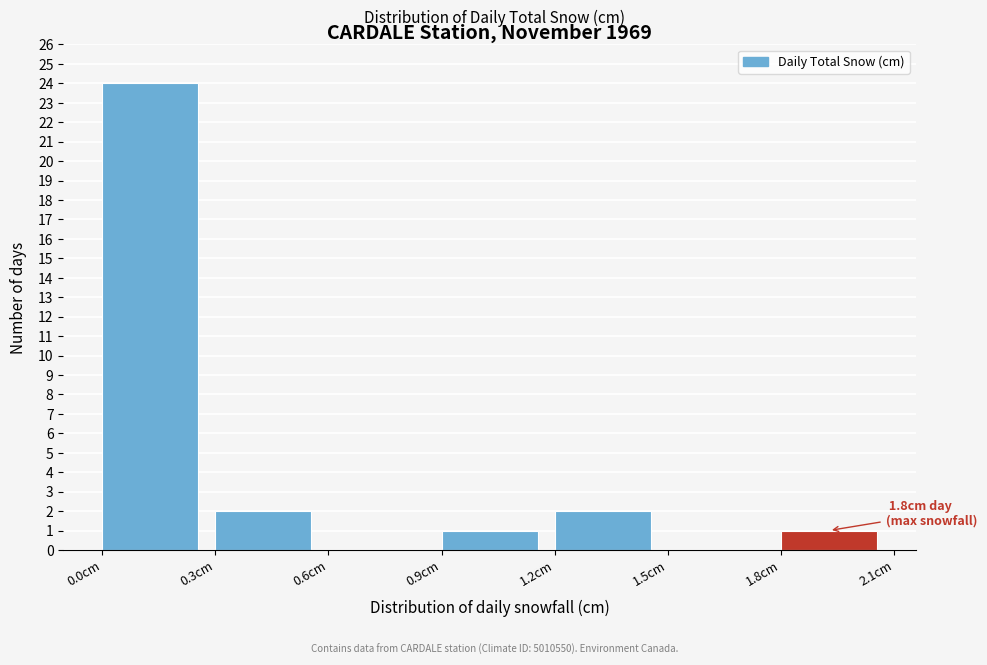

Which range on the x-axis has the tallest bar?

0.0 to 0.3